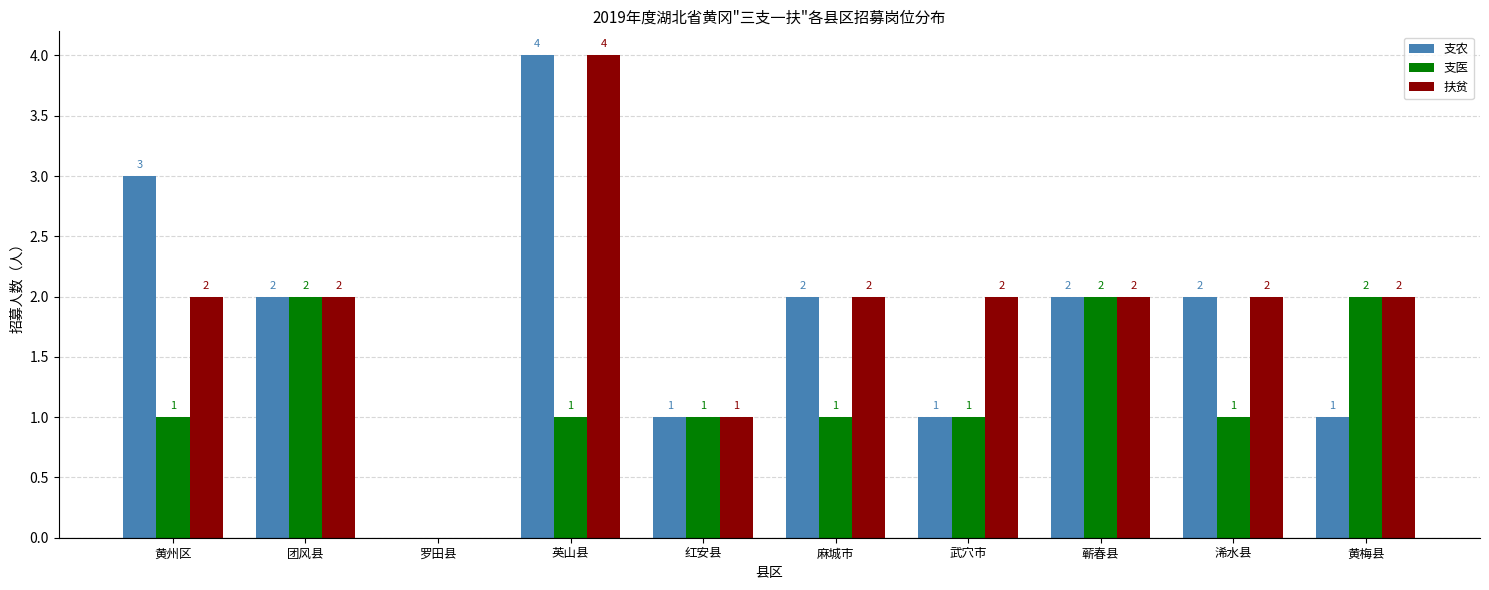

Count the 扶贫 values in the range 2 to 3.

7